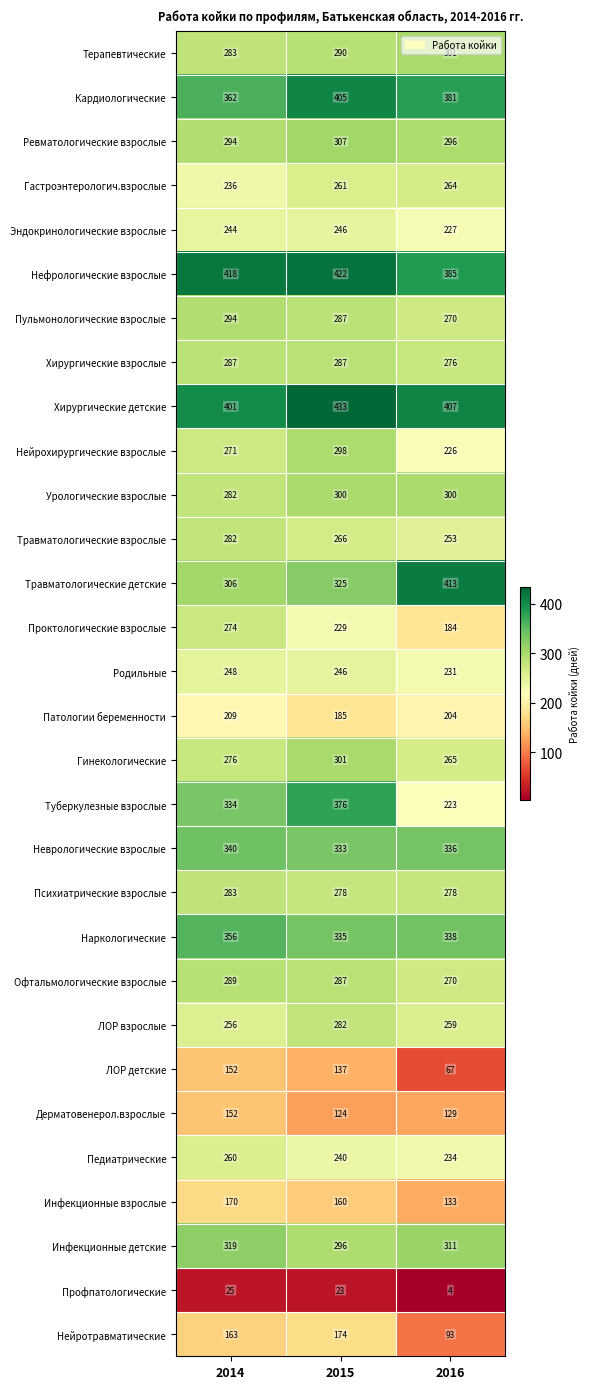

At which label does Наркологические reach its minimum?

2015